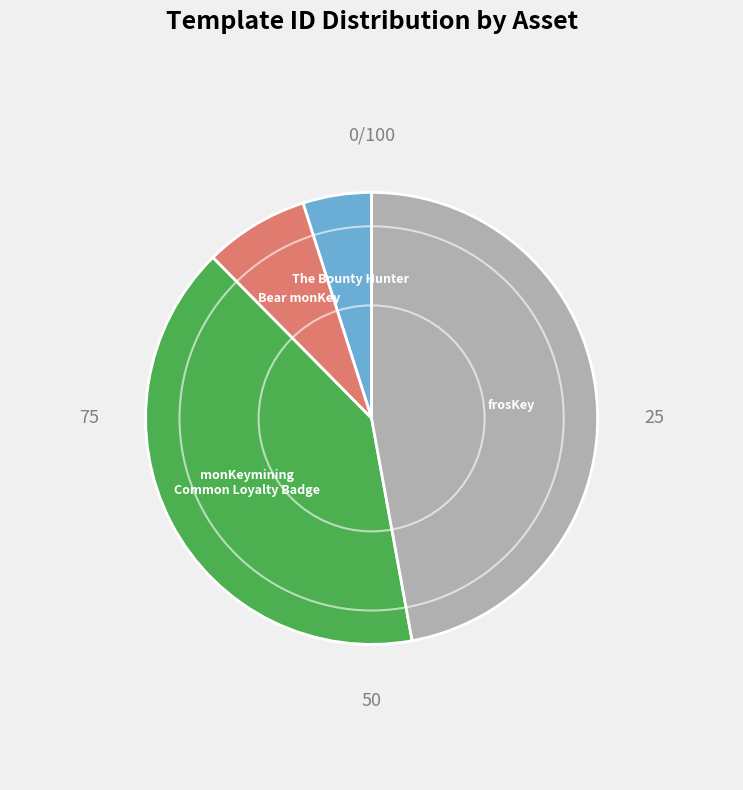

Is there a majority slice in this chart?

No